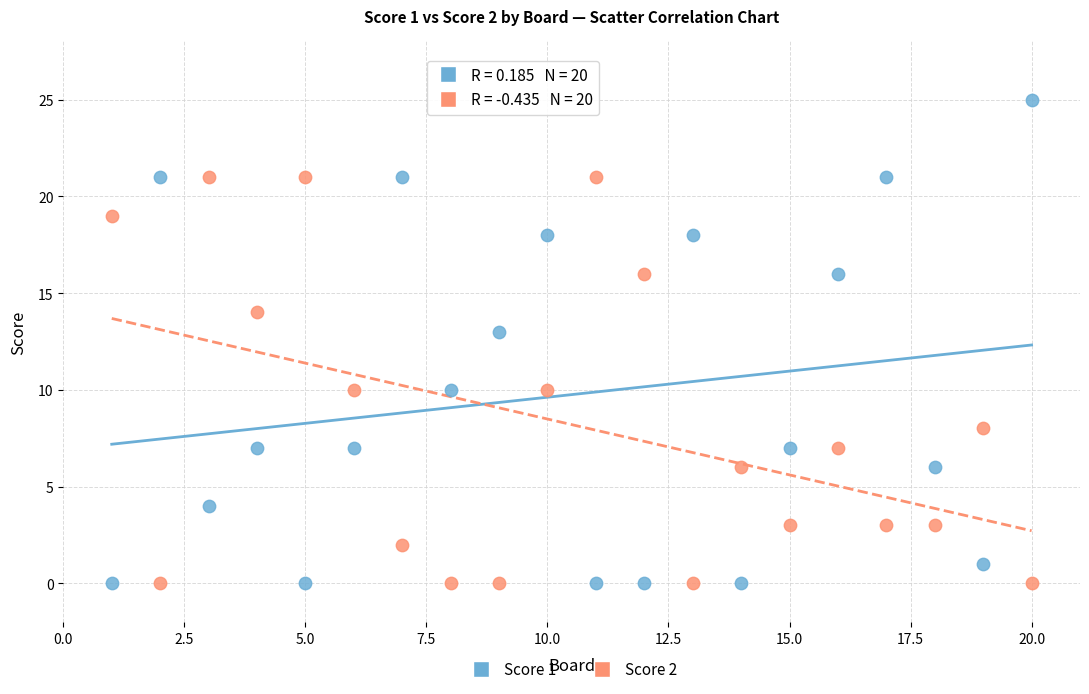

What are all the series names shown in the legend?

Score 1, Score 2